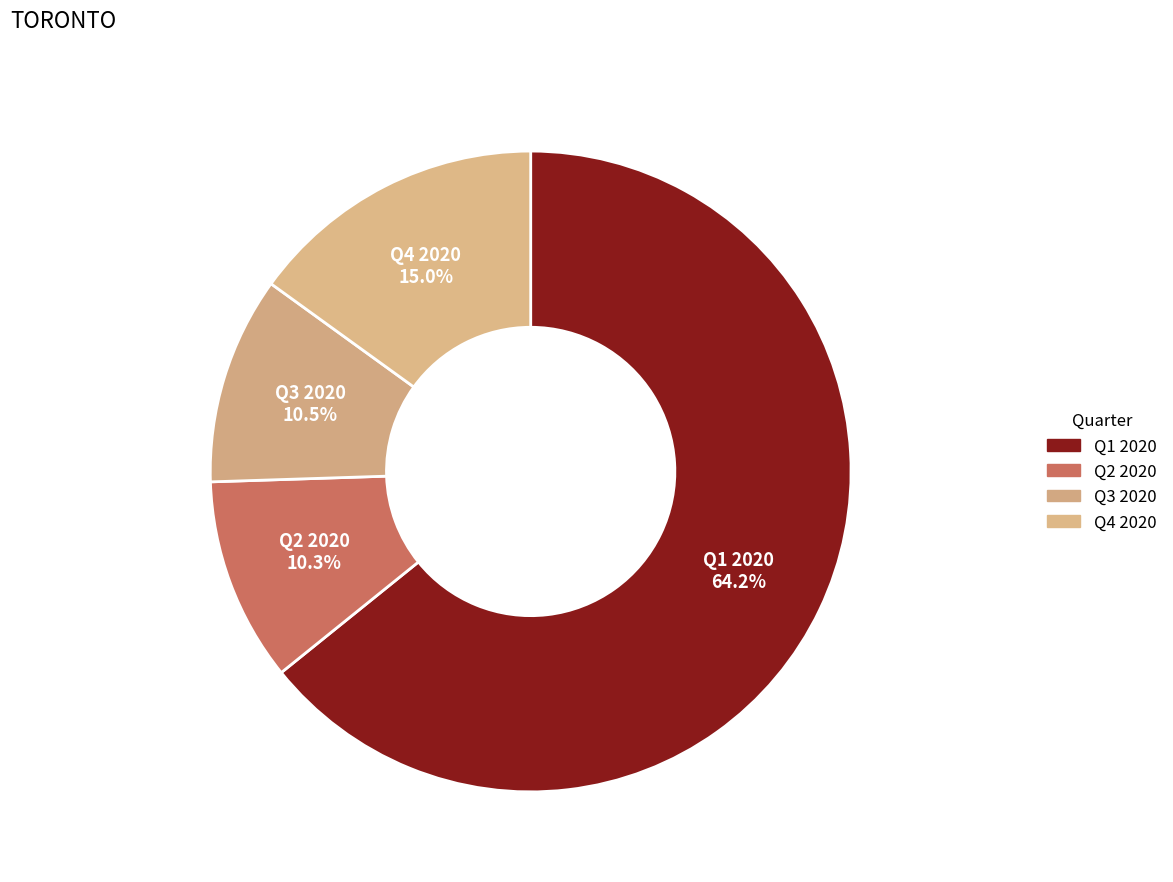

Count the number of slices in the pie.

4